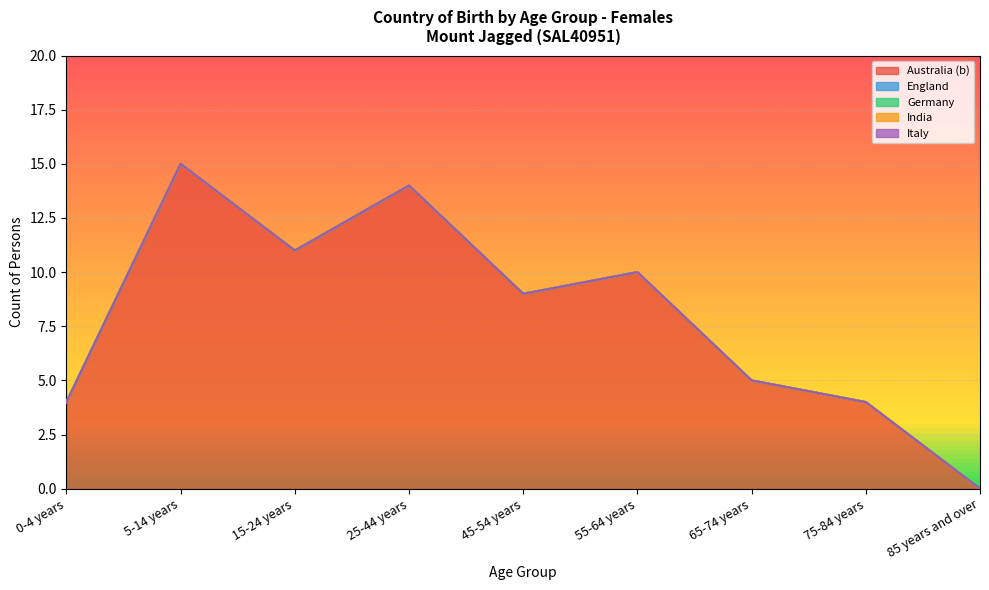

Which series has the largest range (max minus min)?

Australia (b)